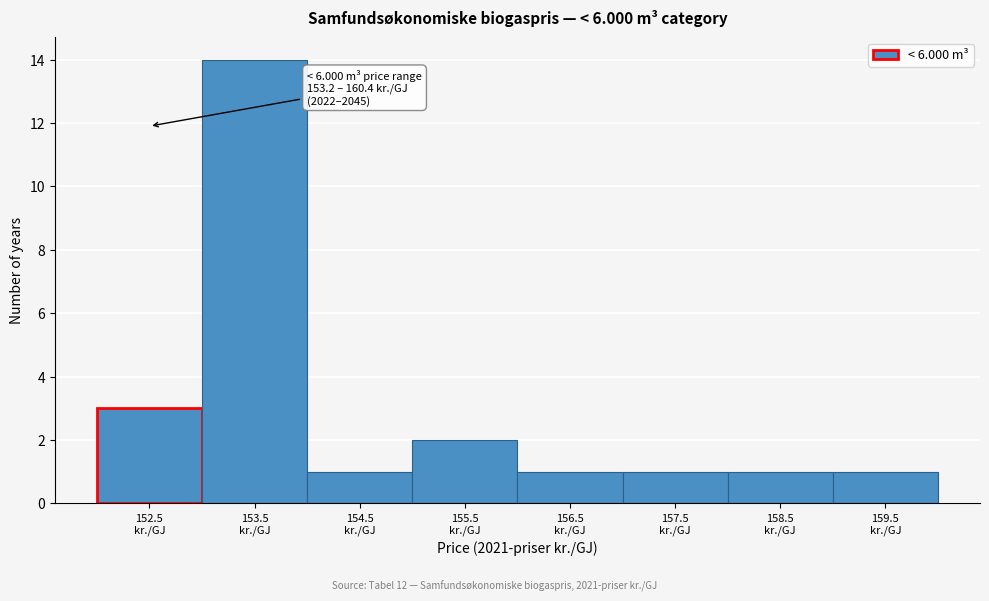

Reading left to right, extract all data points from this chart.

3	14	1	2	1	1	1	1